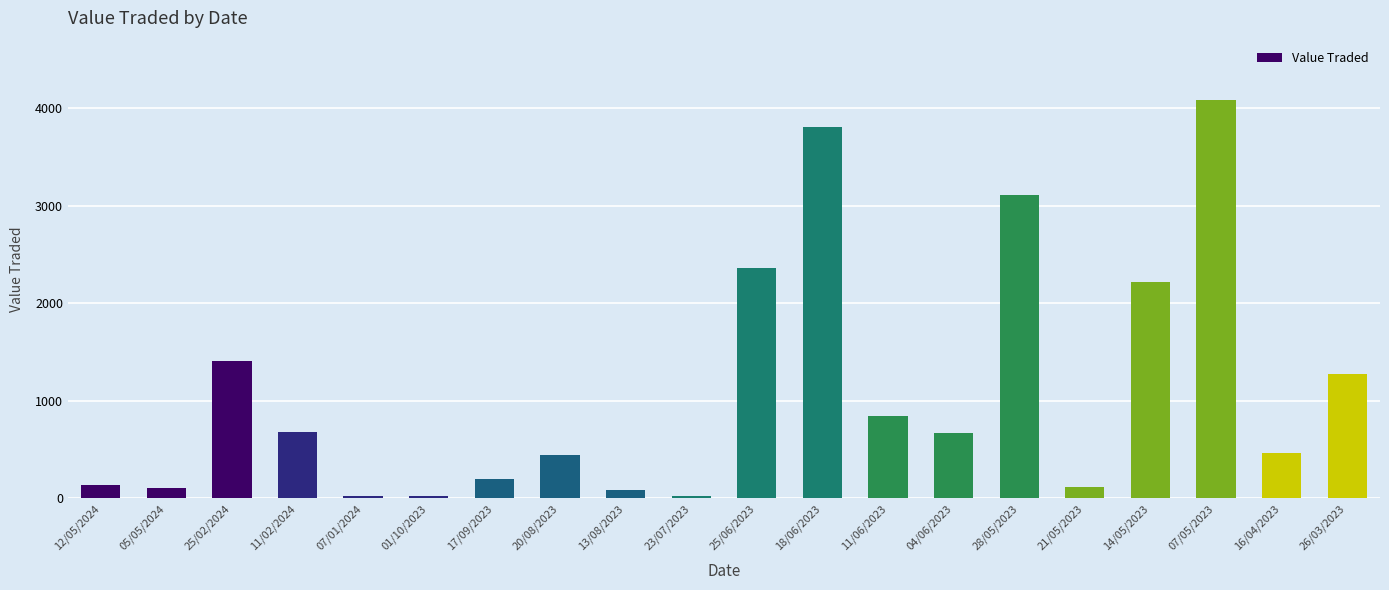

What is the difference between the maximum and second lowest values?

4055